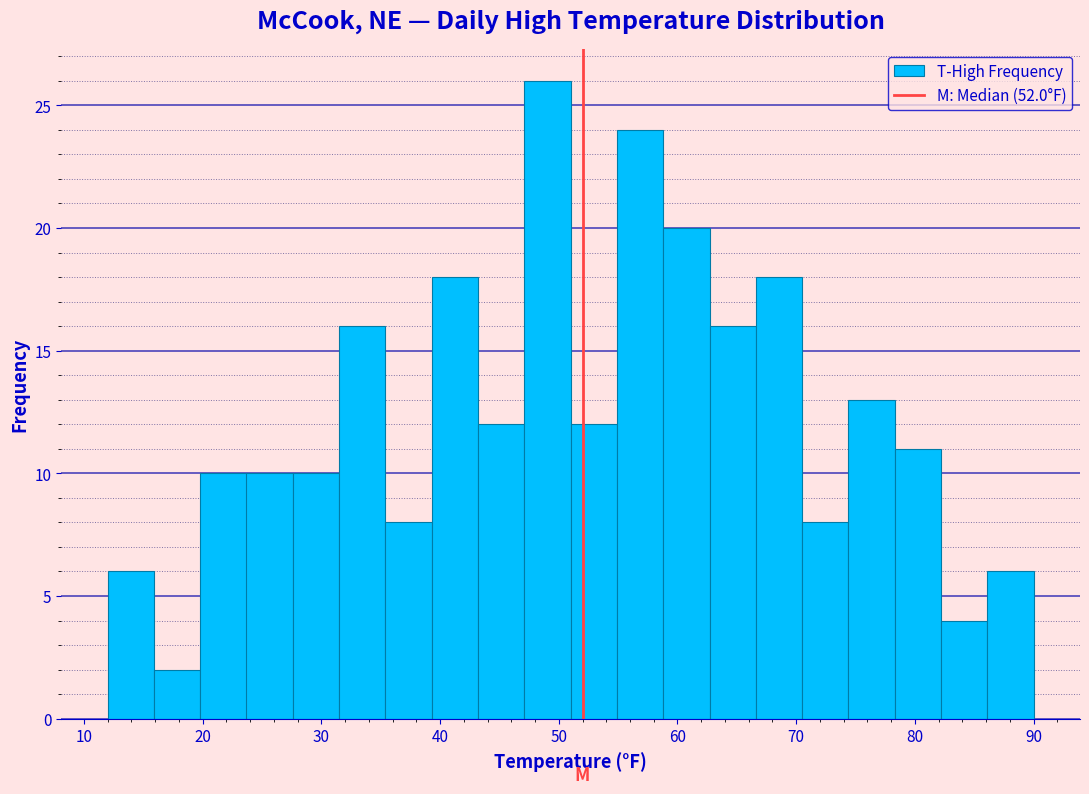

Read against the x-axis, roughly where is the centre of the tallest bar?

49